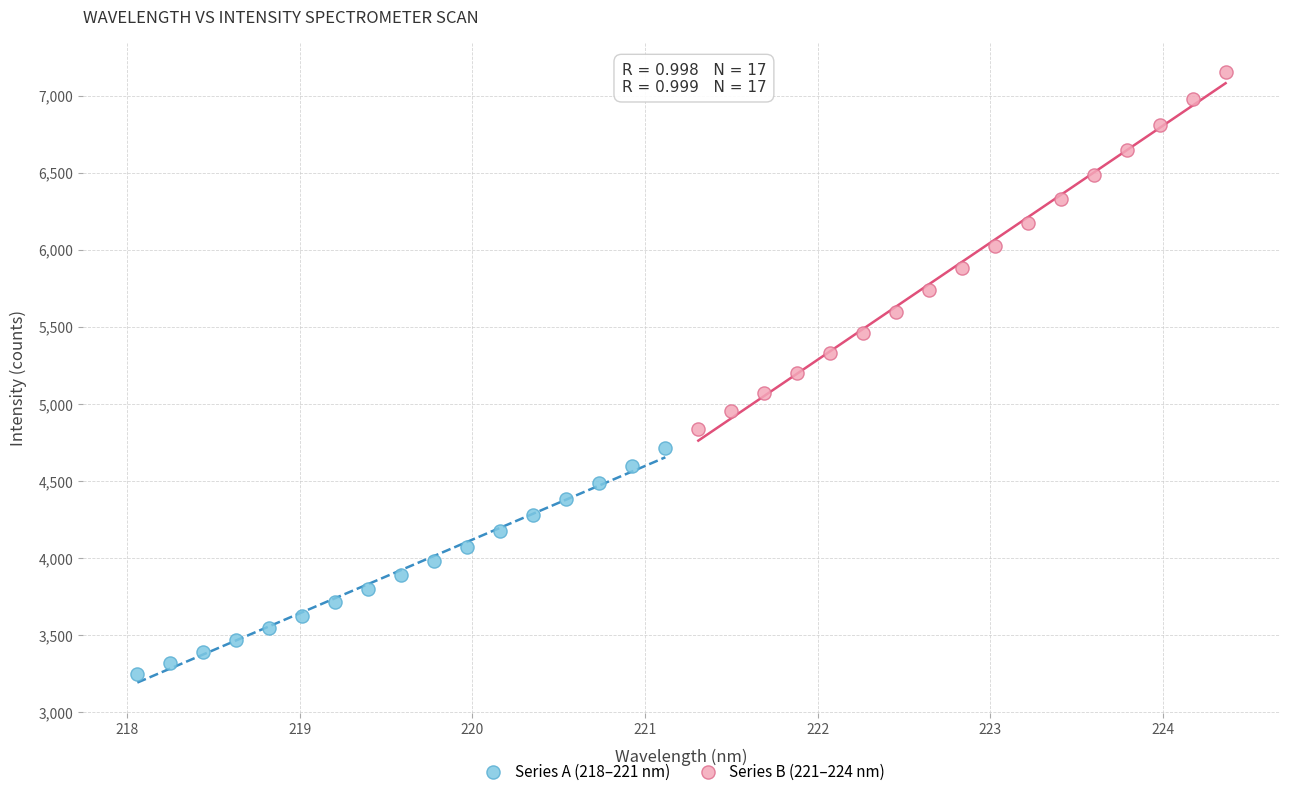

Which series has the largest Y range (max minus min)?

Series B (221–224 nm)